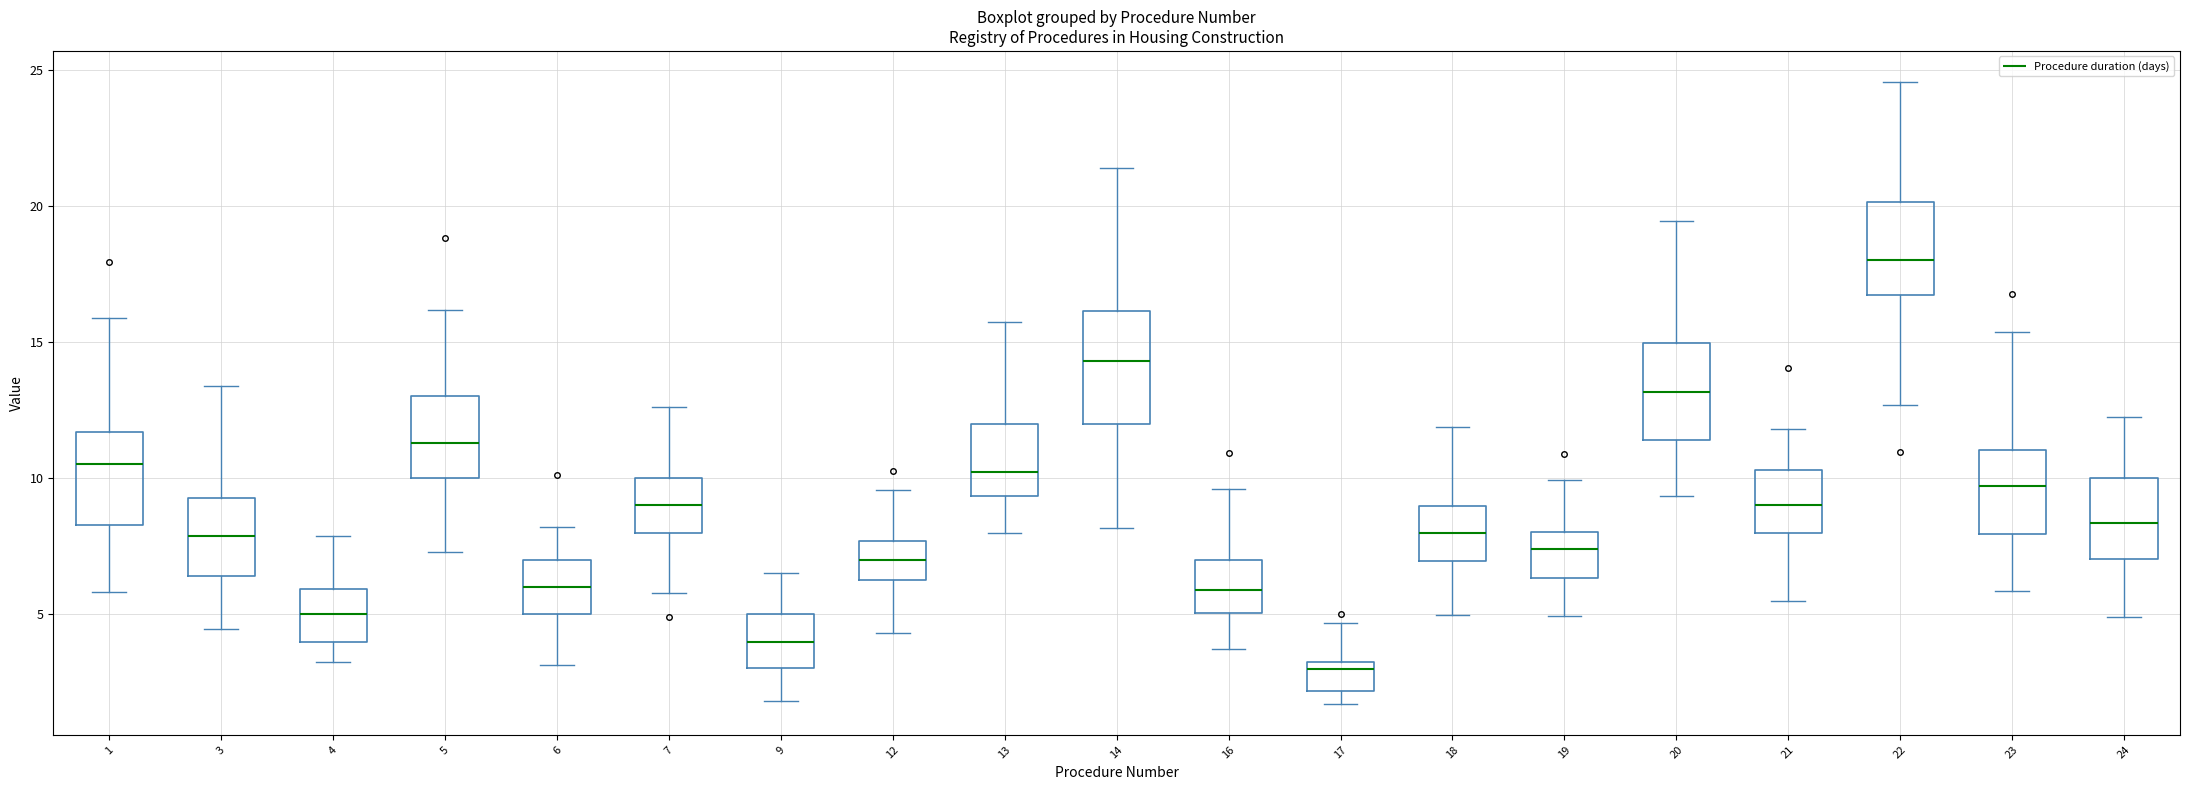

Which box's median line is the lowest?

17